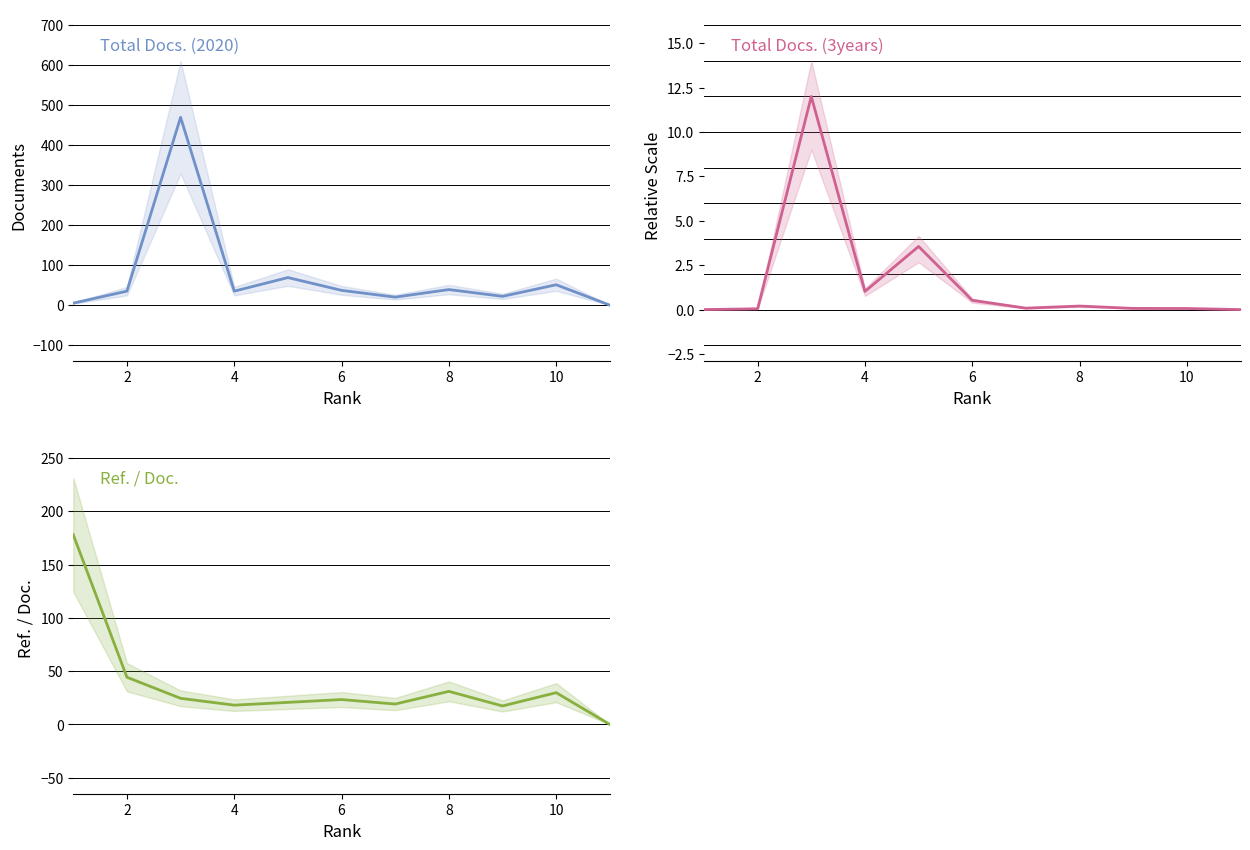

What is the difference between the maximum and minimum values in the Total Docs. (2020) series?

470.0